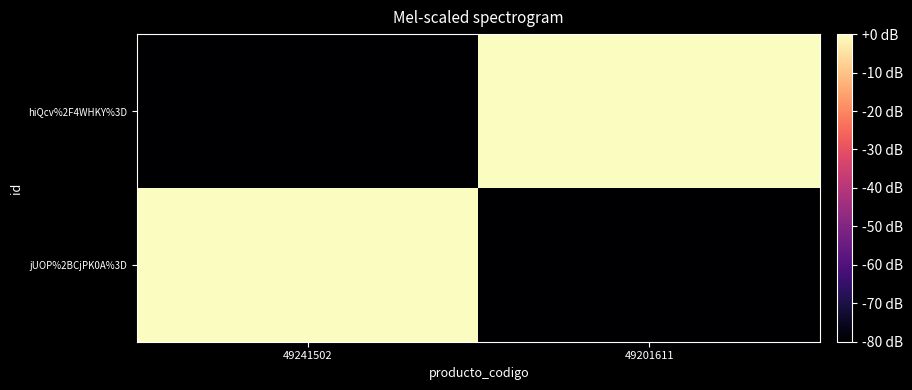

Which series has the largest range (max minus min)?

jUOP%2BCjPK0A%3D